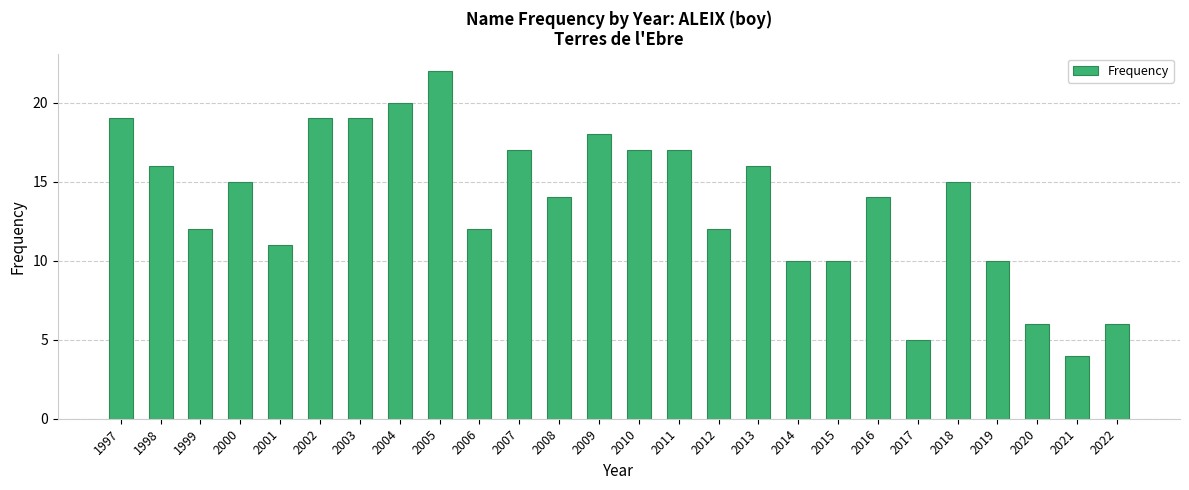

The chart shows a value of 4 at 2011. True or false?

False